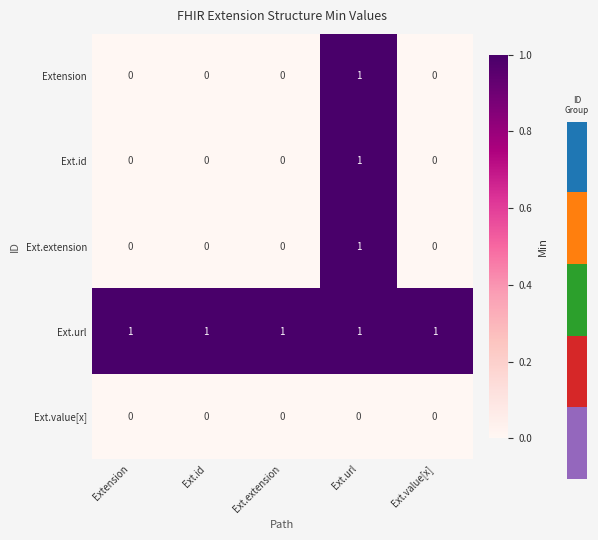

Is it true that Ext.url equals 1 at Extension?

True